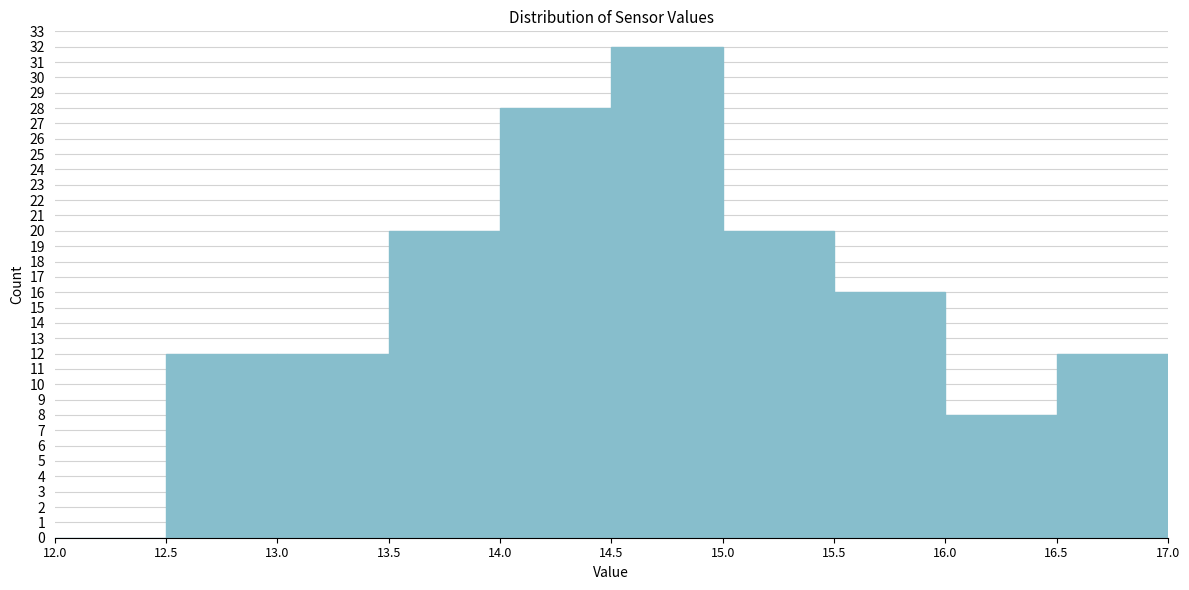

Reading left to right, transcribe this chart: for each bar, give the range it covers on the x-axis and its height. The values are not printed on the chart, so give them approximately, as read against the axis.

12.0 to 12.5: 0
12.5 to 13.0: 12
13.0 to 13.5: 12
13.5 to 14.0: 20
14.0 to 14.5: 28
14.5 to 15.0: 32
15.0 to 15.5: 20
15.5 to 16.0: 16
16.0 to 16.5: 8
16.5 to 17.0: 12